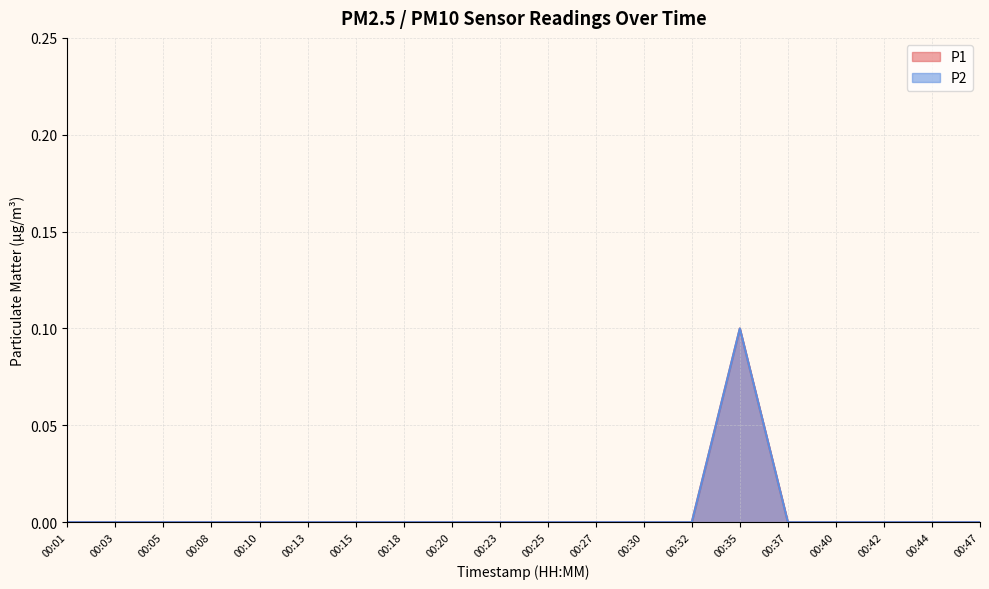

Does the chart have visible grid lines?

Yes